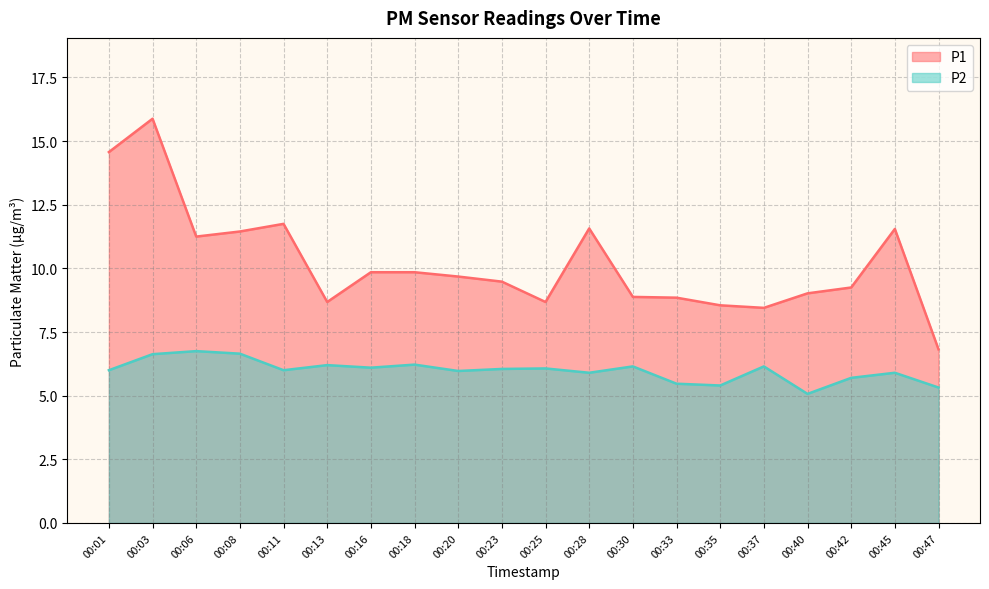

What is the difference between the second highest and second lowest values in the P1 series?

6.1